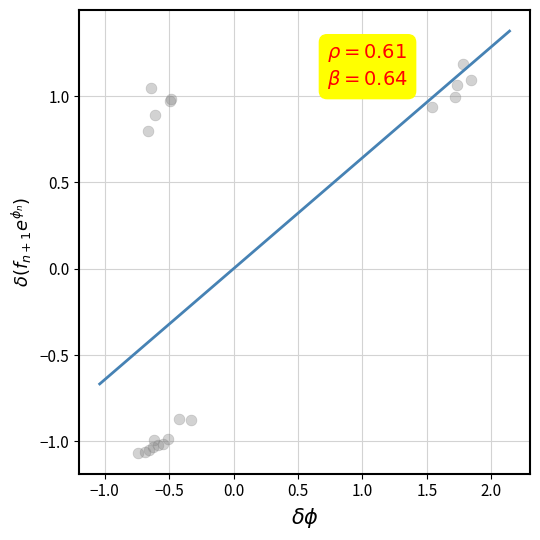

What Y value in the scatter plot is closest to 0?

0.8